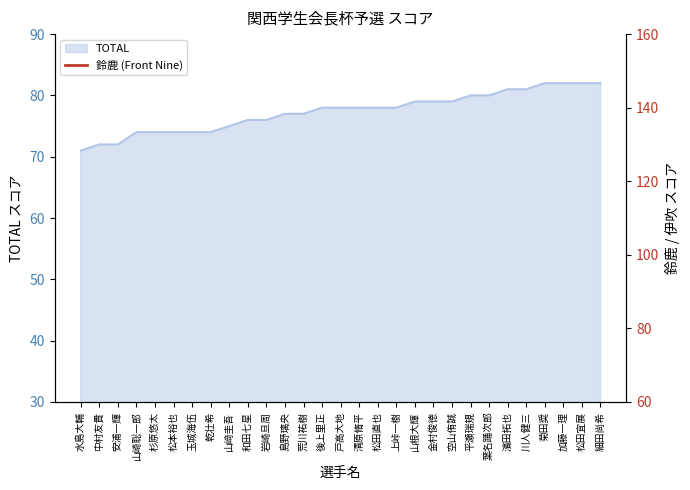

True or false: TOTAL has a value of 75 at 山﨑圭吾.

True